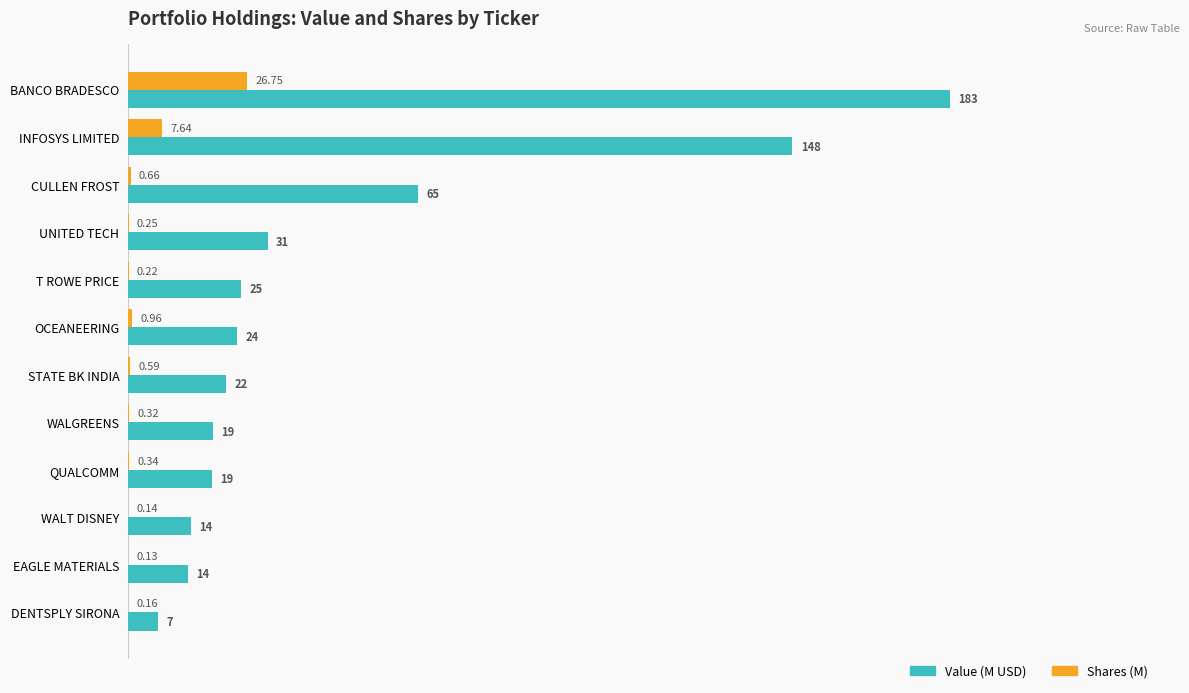

Where is Value (M USD) nearest to the value 95?

CULLEN FROST